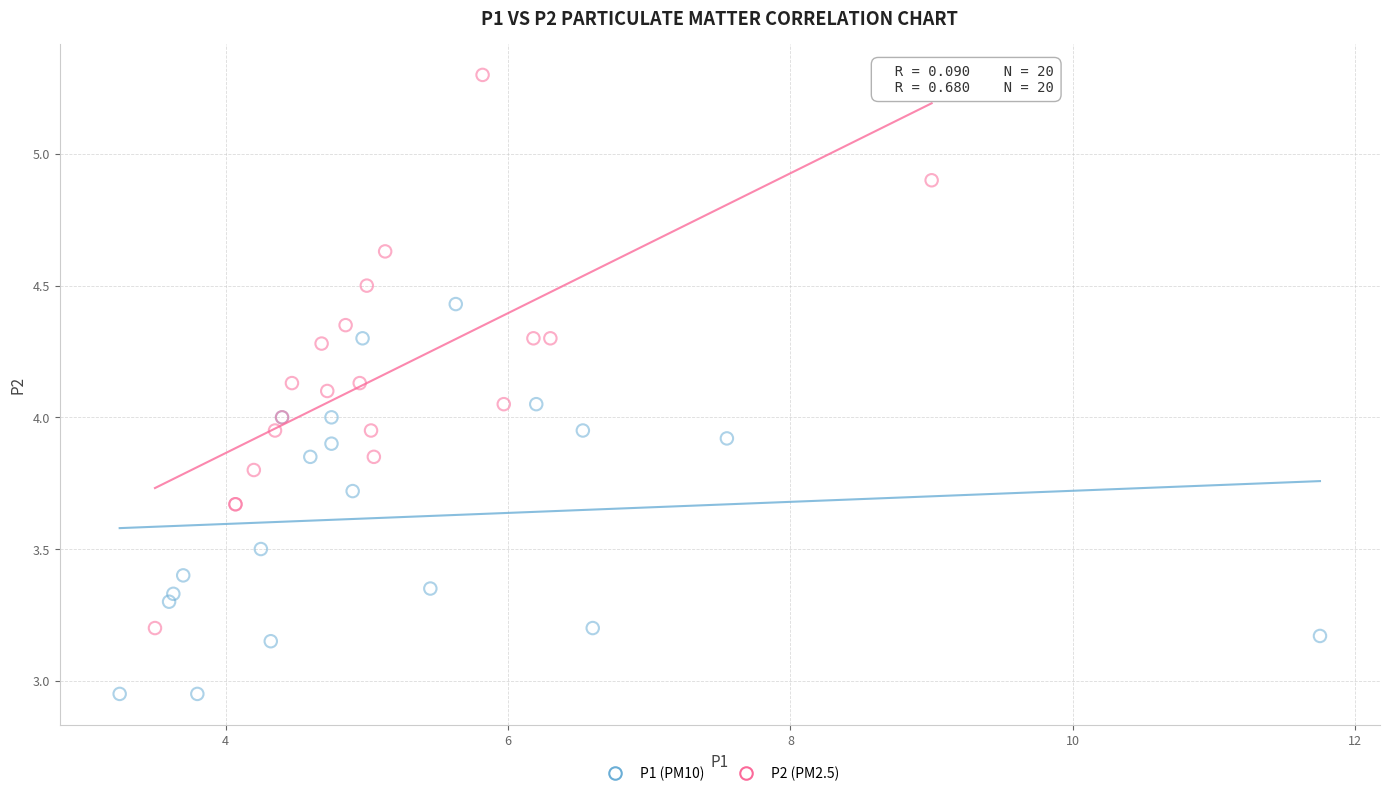

Which series has the widest spread of Y values?

P2 (PM2.5)